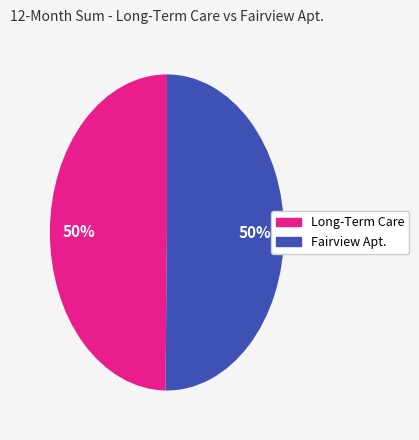

Is there any slice that represents more than half of the pie?

No